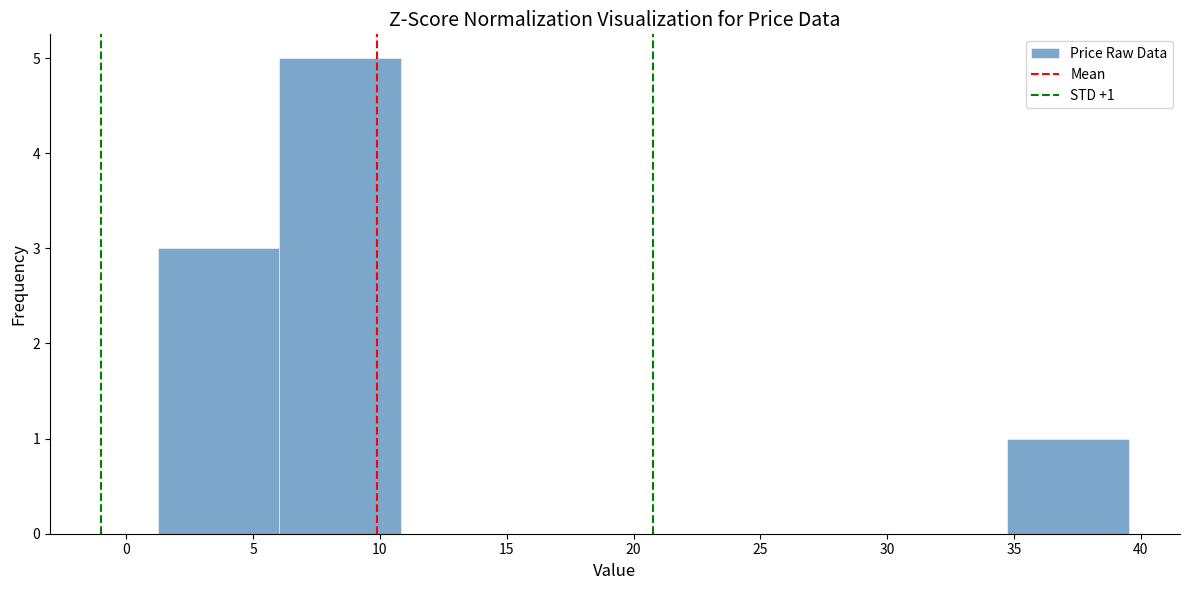

Over which range of the x-axis is the bar tallest?

6.0 to 11.0